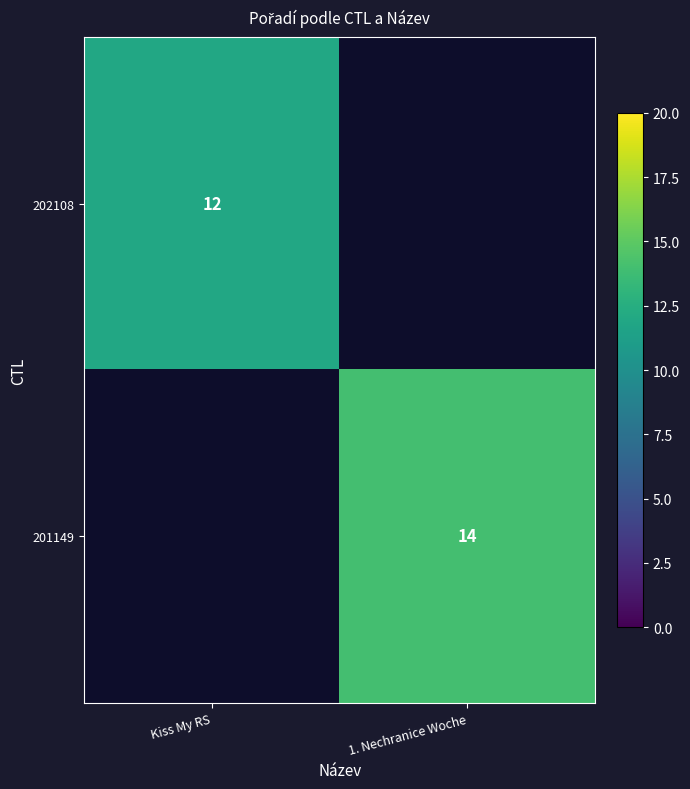

True or false: 202108 has a value of 12 at Kiss My RS.

True